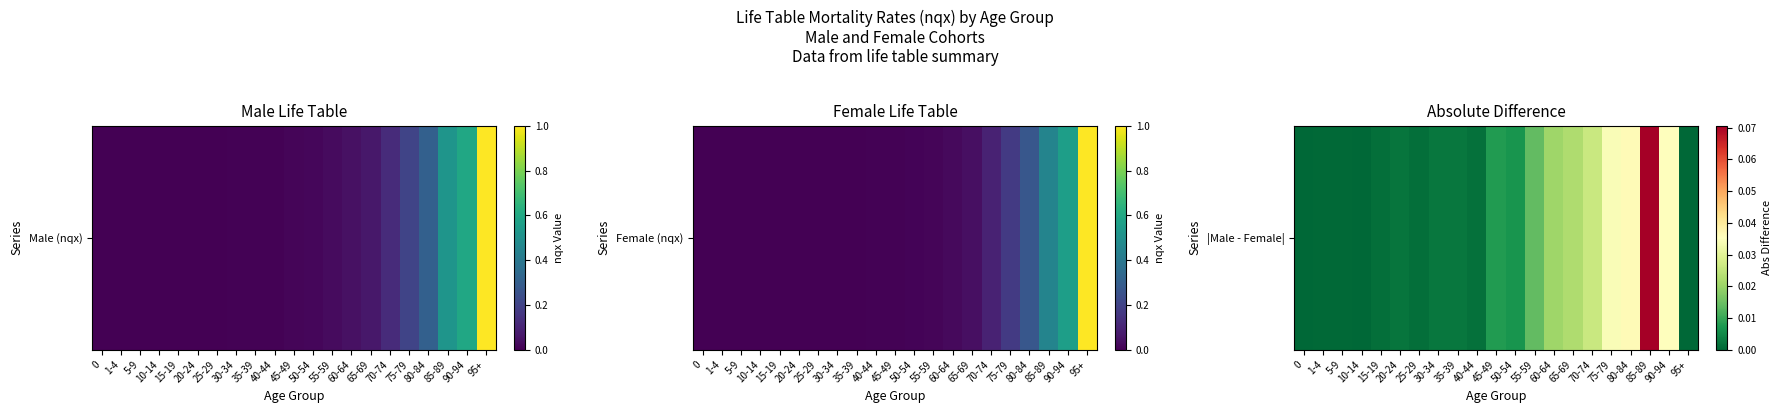

Which label corresponds to the largest value in the chart?

85-89